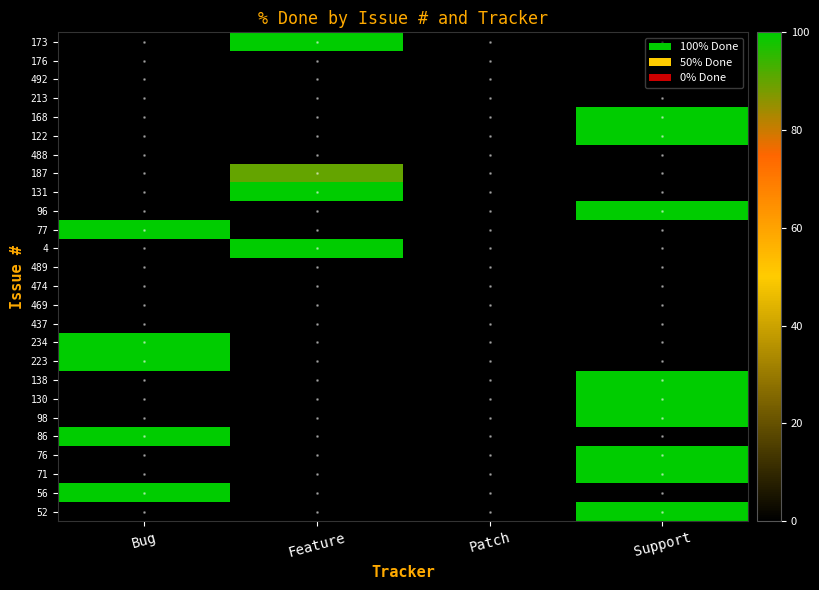

Reading left to right, what are all the values shown in this chart?

173: Bug=0	Feature=100	Patch=0	Support=0
176: Bug=0	Feature=0	Patch=0	Support=0
492: Bug=0	Feature=0	Patch=0	Support=0
213: Bug=0	Feature=0	Patch=0	Support=0
168: Bug=0	Feature=0	Patch=0	Support=100
122: Bug=0	Feature=0	Patch=0	Support=100
488: Bug=0	Feature=0	Patch=0	Support=0
187: Bug=0	Feature=90	Patch=0	Support=0
131: Bug=0	Feature=100	Patch=0	Support=0
96: Bug=0	Feature=0	Patch=0	Support=100
77: Bug=100	Feature=0	Patch=0	Support=0
4: Bug=0	Feature=100	Patch=0	Support=0
489: Bug=0	Feature=0	Patch=0	Support=0
474: Bug=0	Feature=0	Patch=0	Support=0
469: Bug=0	Feature=0	Patch=0	Support=0
437: Bug=0	Feature=0	Patch=0	Support=0
234: Bug=100	Feature=0	Patch=0	Support=0
223: Bug=100	Feature=0	Patch=0	Support=0
138: Bug=0	Feature=0	Patch=0	Support=100
130: Bug=0	Feature=0	Patch=0	Support=100
98: Bug=0	Feature=0	Patch=0	Support=100
86: Bug=100	Feature=0	Patch=0	Support=0
76: Bug=0	Feature=0	Patch=0	Support=100
71: Bug=0	Feature=0	Patch=0	Support=100
56: Bug=100	Feature=0	Patch=0	Support=0
52: Bug=0	Feature=0	Patch=0	Support=100